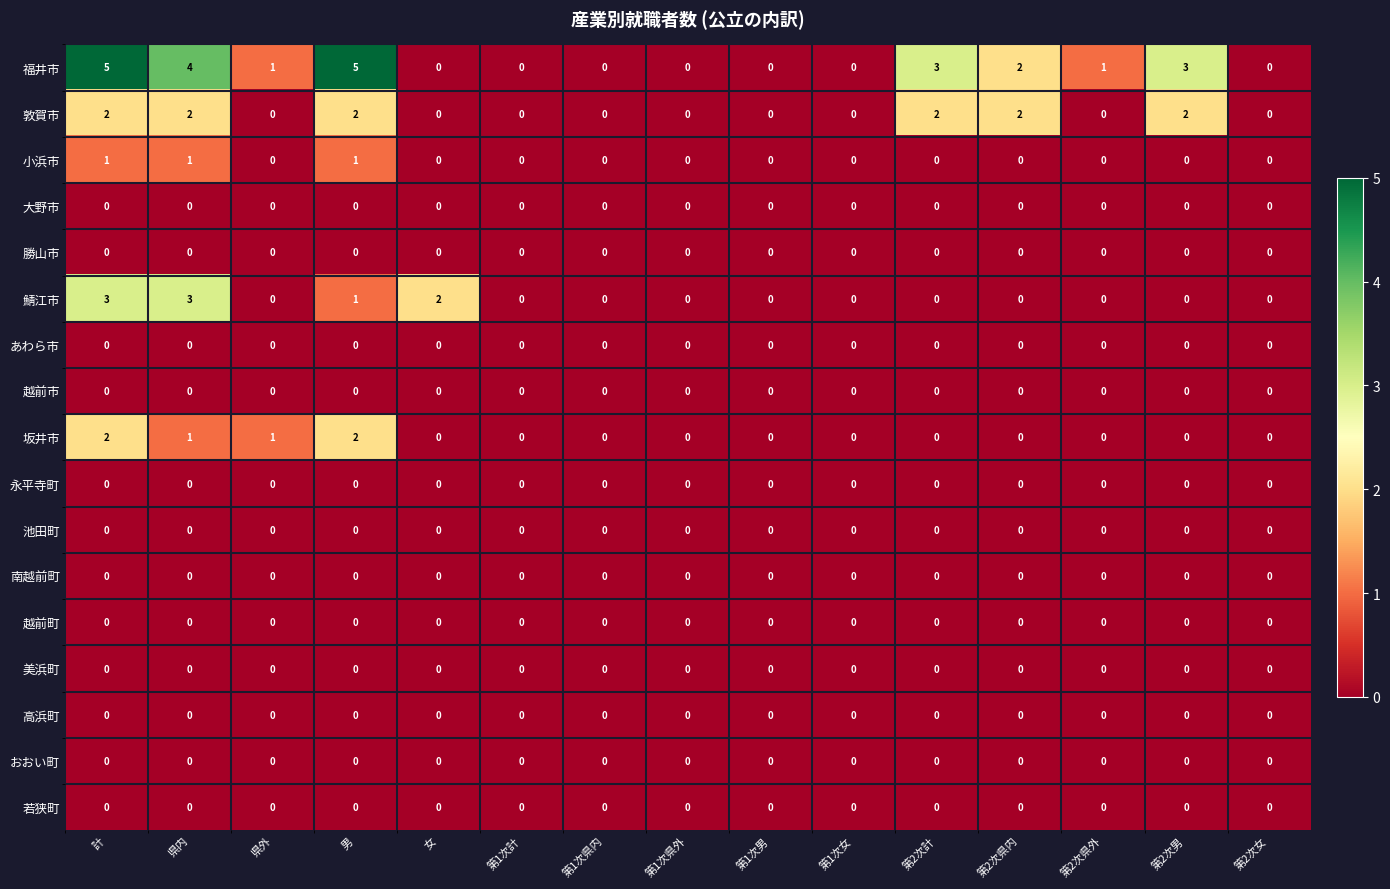

True or false: 越前市 has a value of 0 at 第2次女.

True